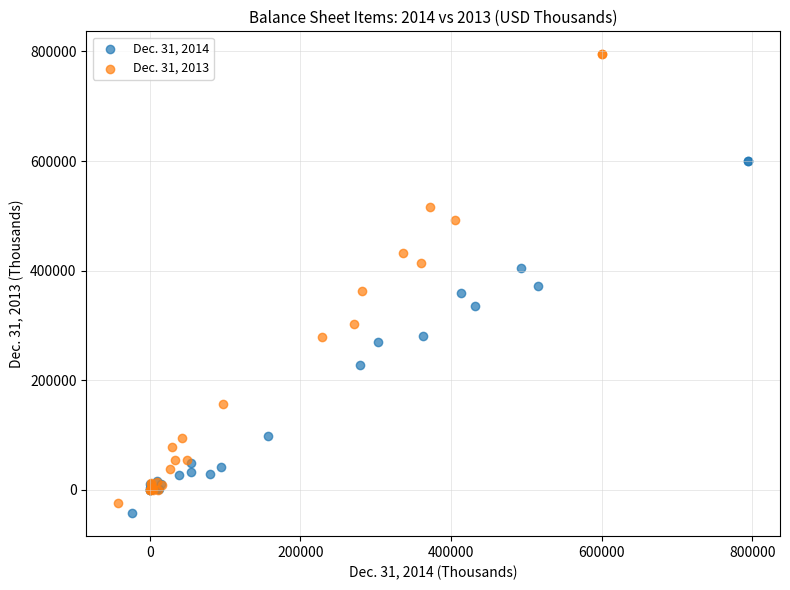

Which series reaches the maximum Y coordinate?

Dec. 31, 2013